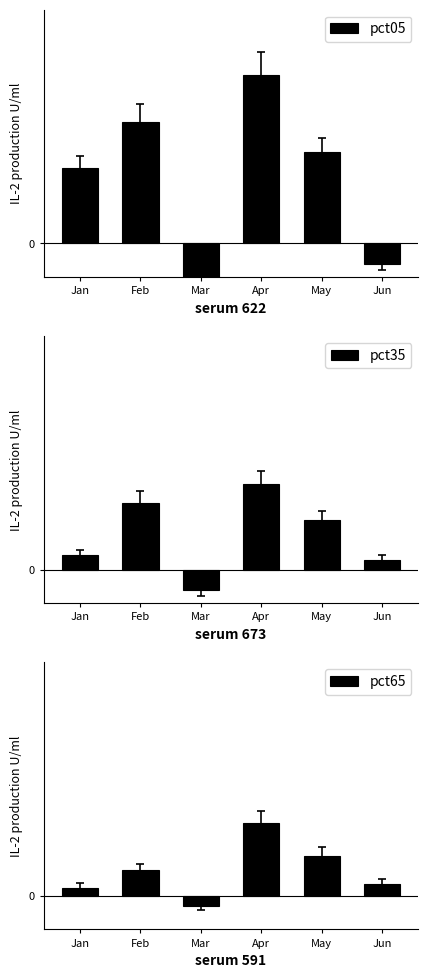

Rank the series at Mar from lowest to highest value.

pct05, pct35, pct65